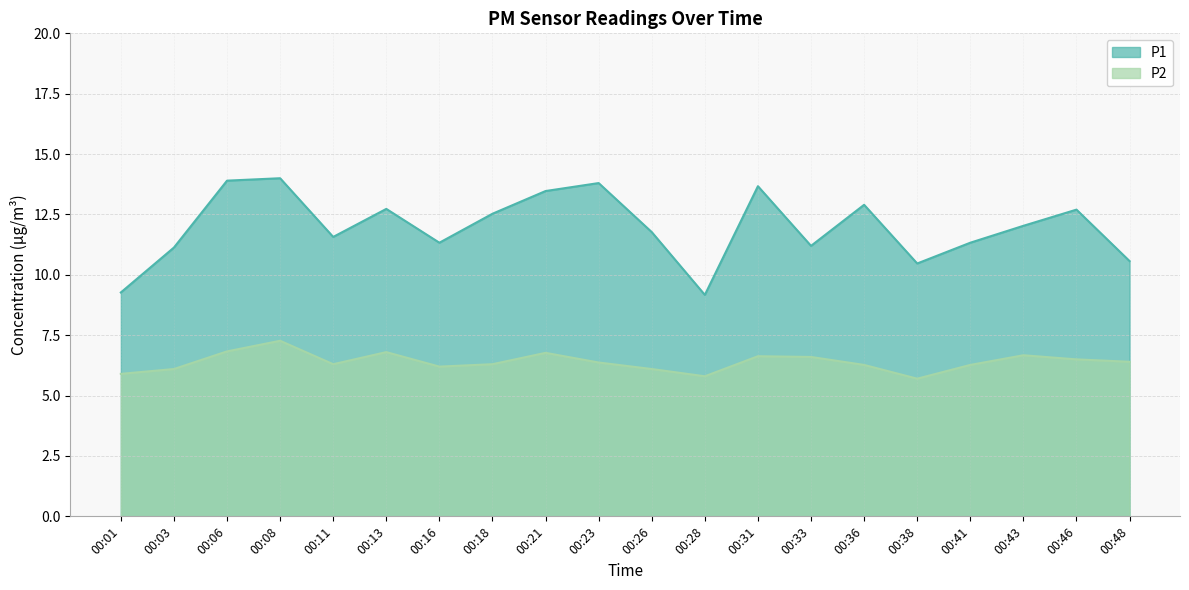

What is the sum of the P1 values at 00:13 and 00:48?

23.3